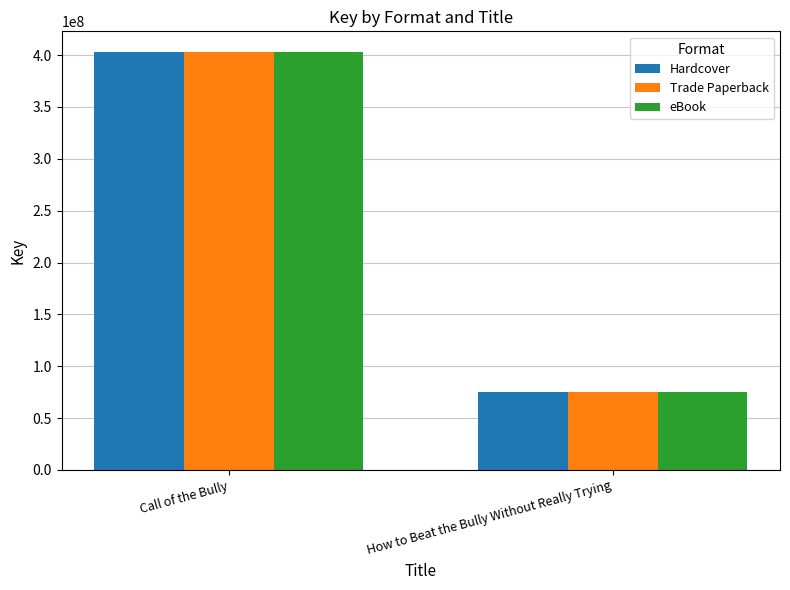

Read the Hardcover value at How to Beat the Bully Without Really Trying.

75588090